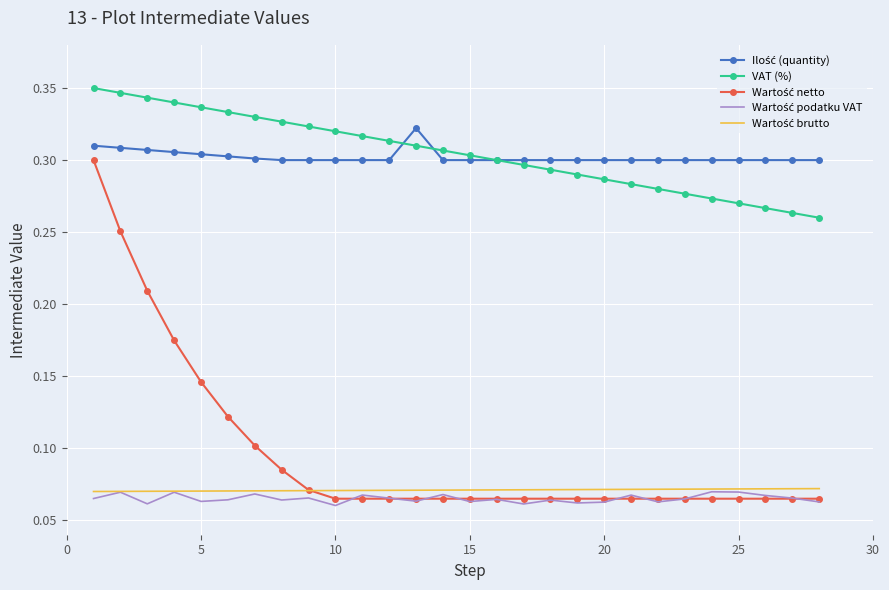

True or false: Ilość (quantity) and Wartość podatku VAT cross at least once.

False